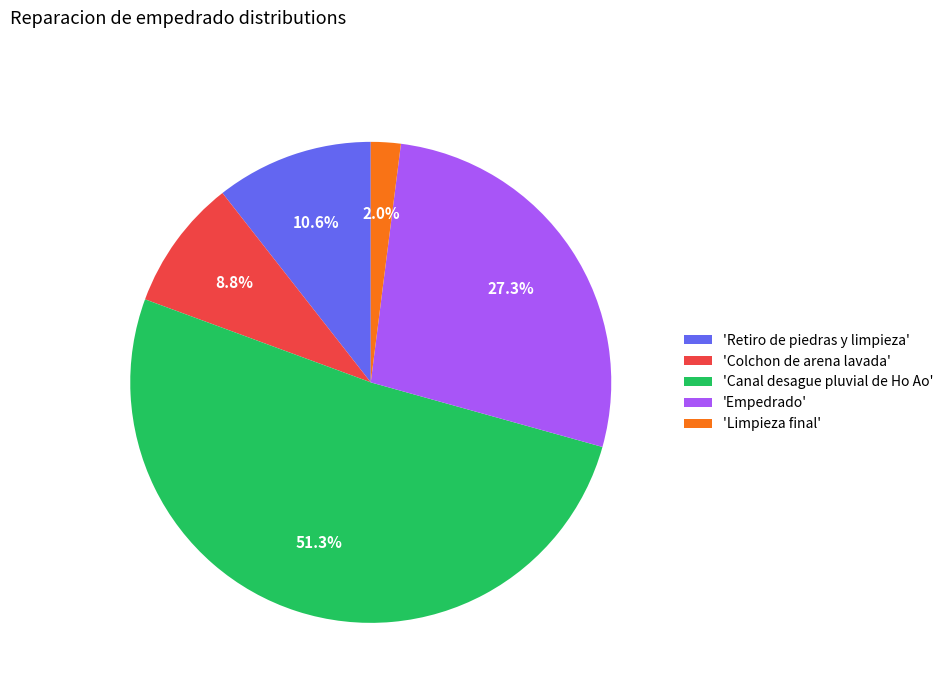

How many segments does this pie chart have?

5